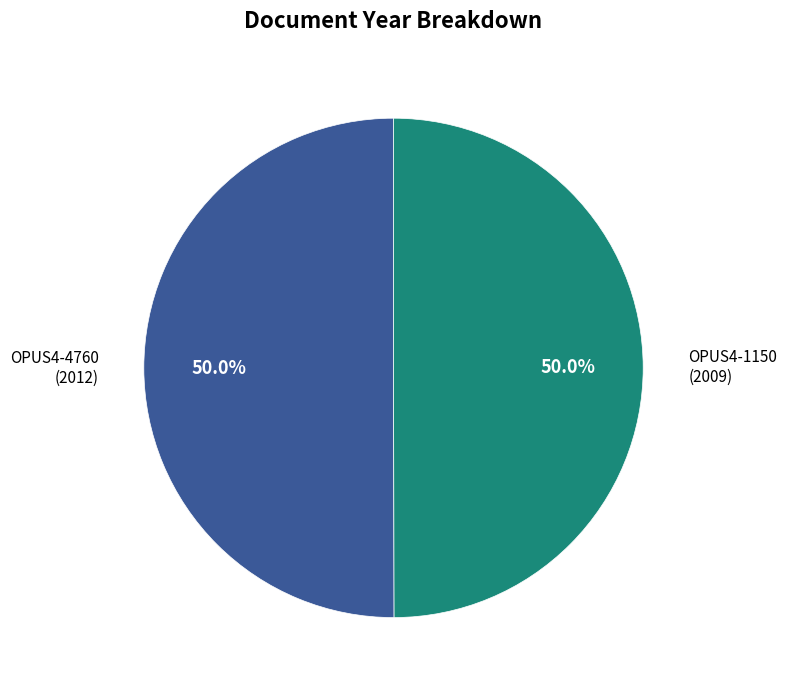

What is the ratio of the value at OPUS4-1150 to the value at OPUS4-4760?

1.0